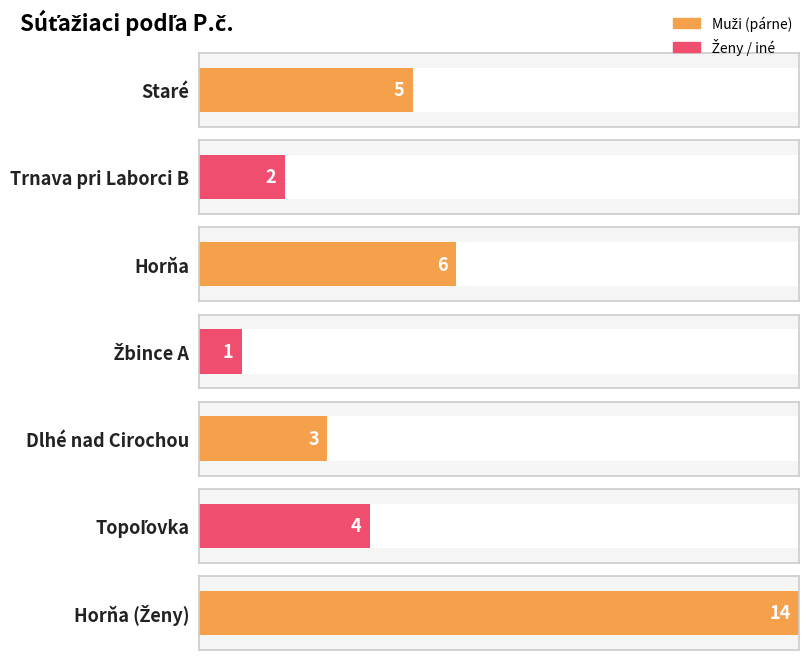

What is the difference between the second highest and second lowest values?

4